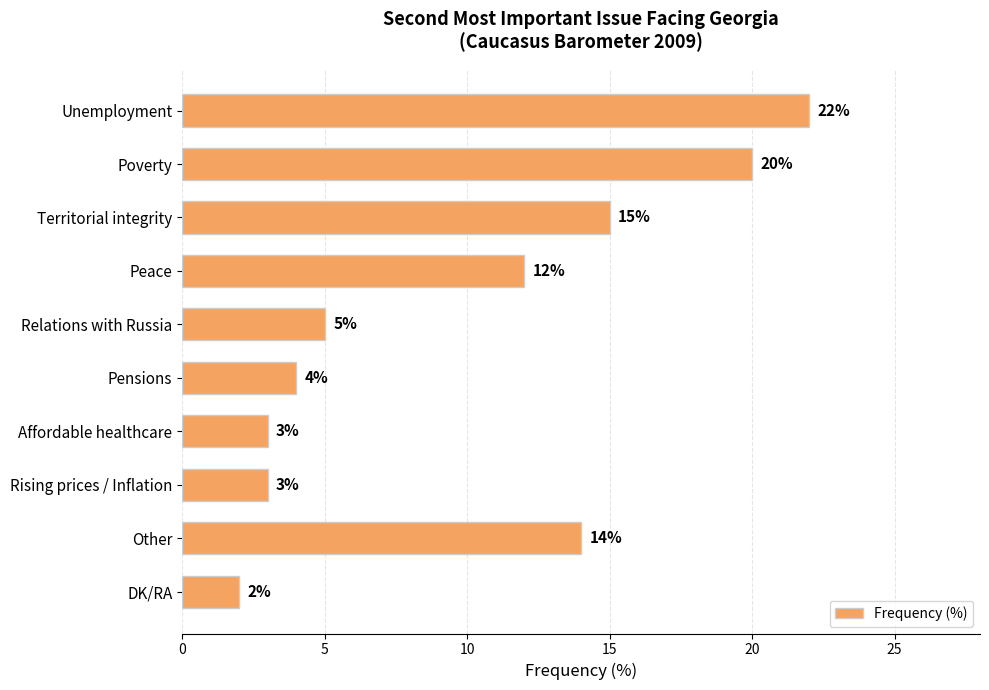

How many values are below 12?

5